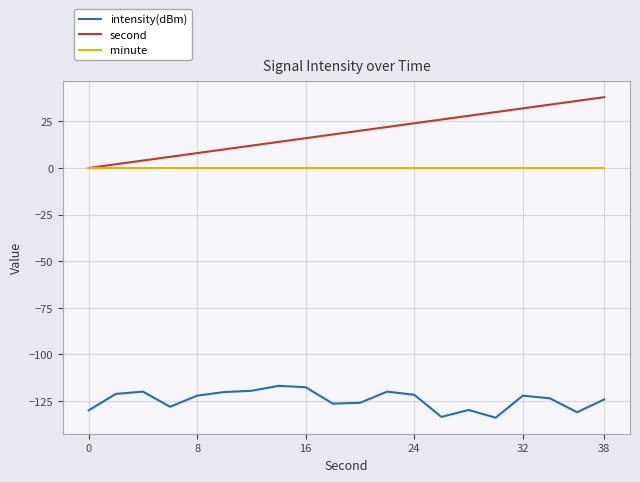

Which series has the widest spread of values?

second